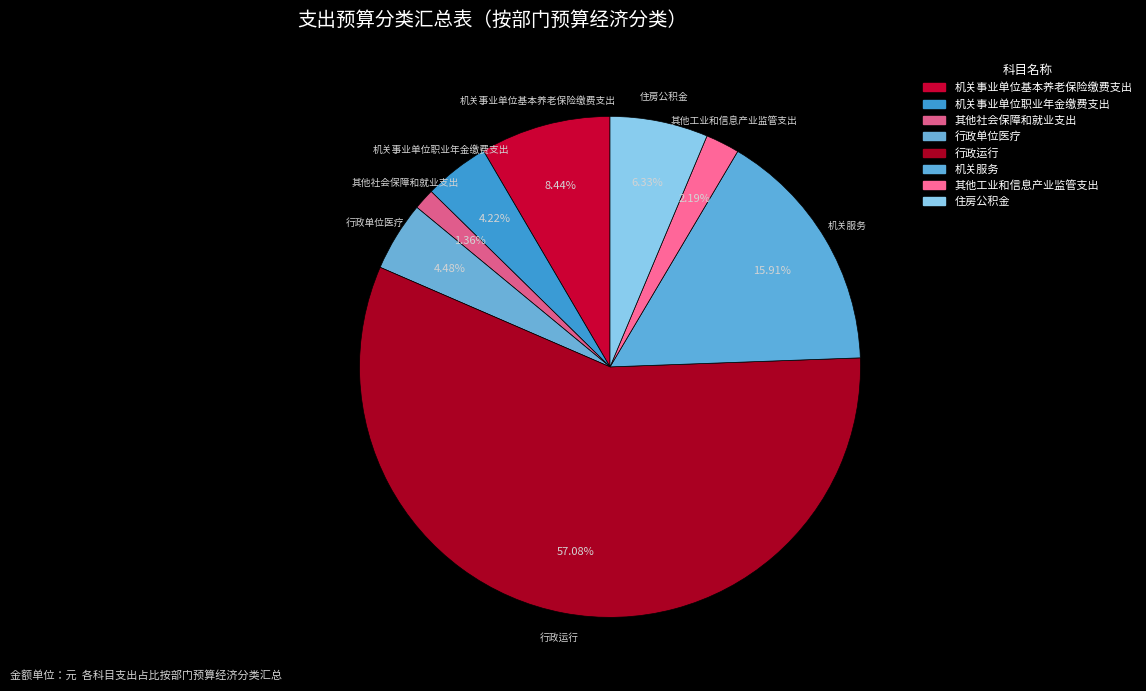

How many segments does this pie chart have?

8